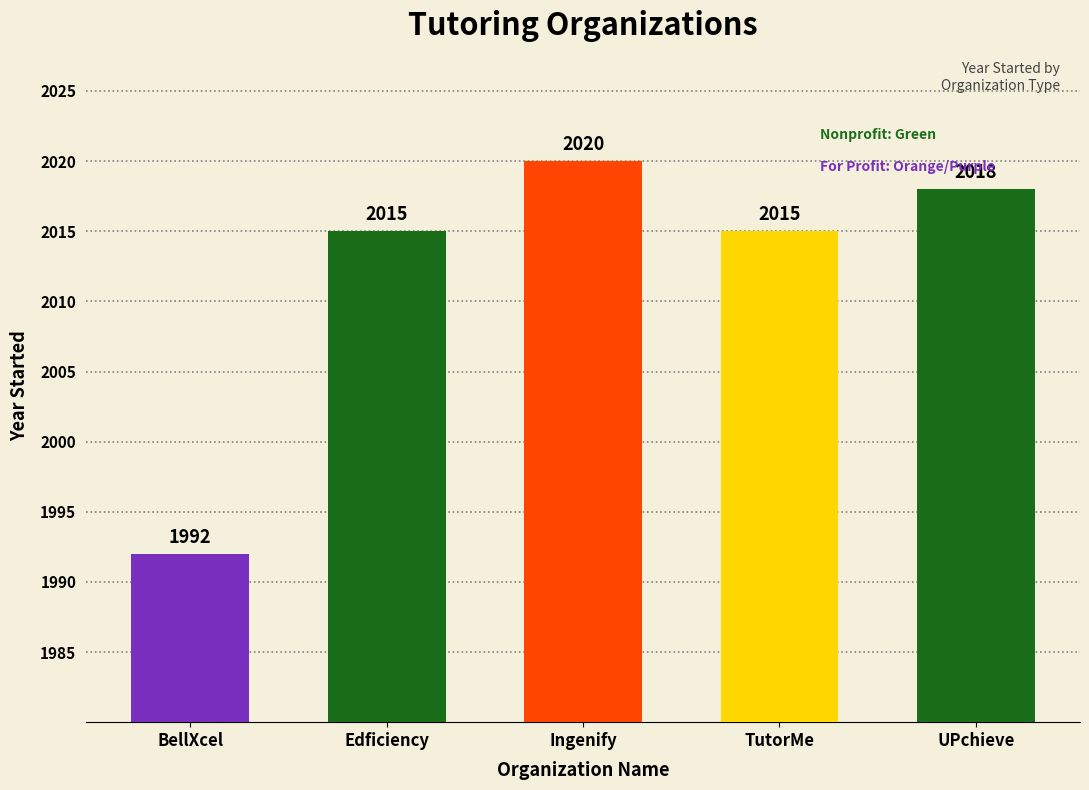

What is the maximum value shown in the chart?

2020